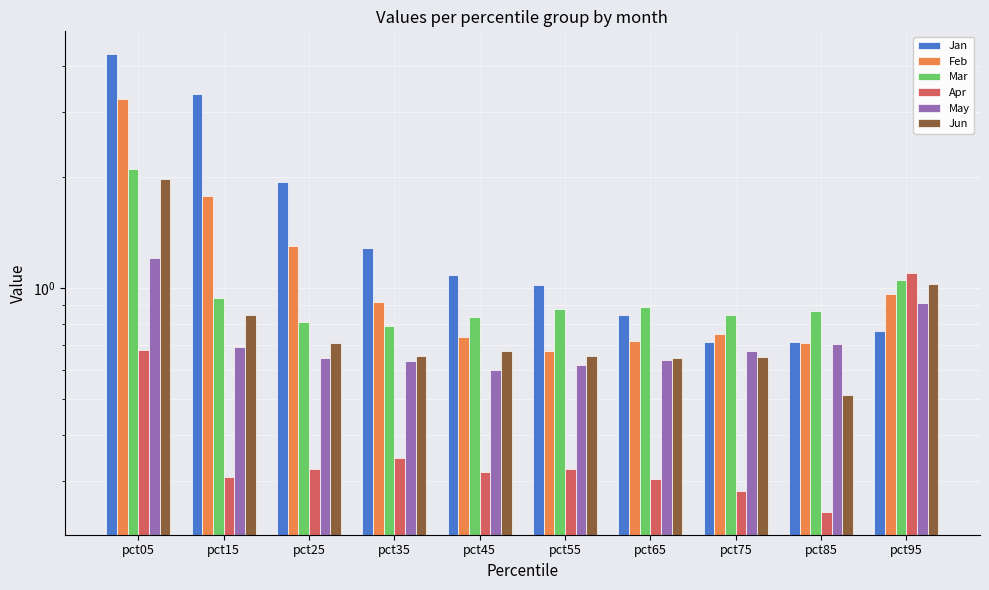

What is the sum of the Apr values at pct65 and pct45?

0.6